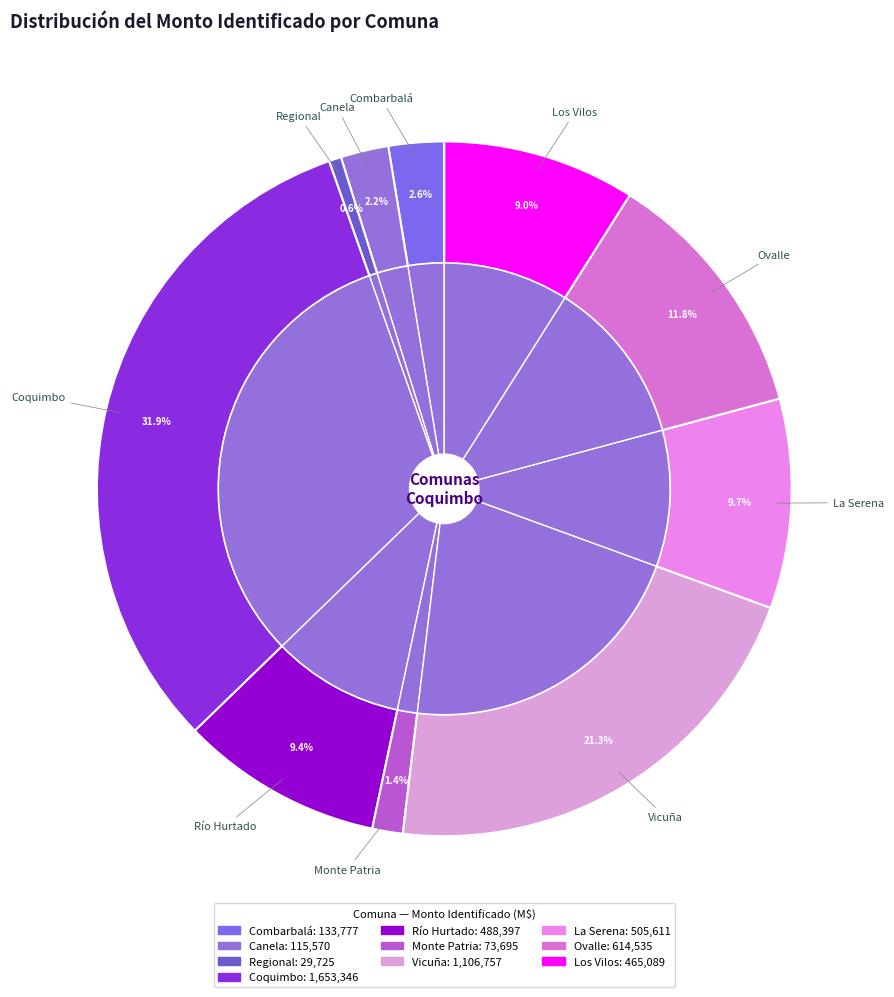

How many segments does this pie chart have?

10